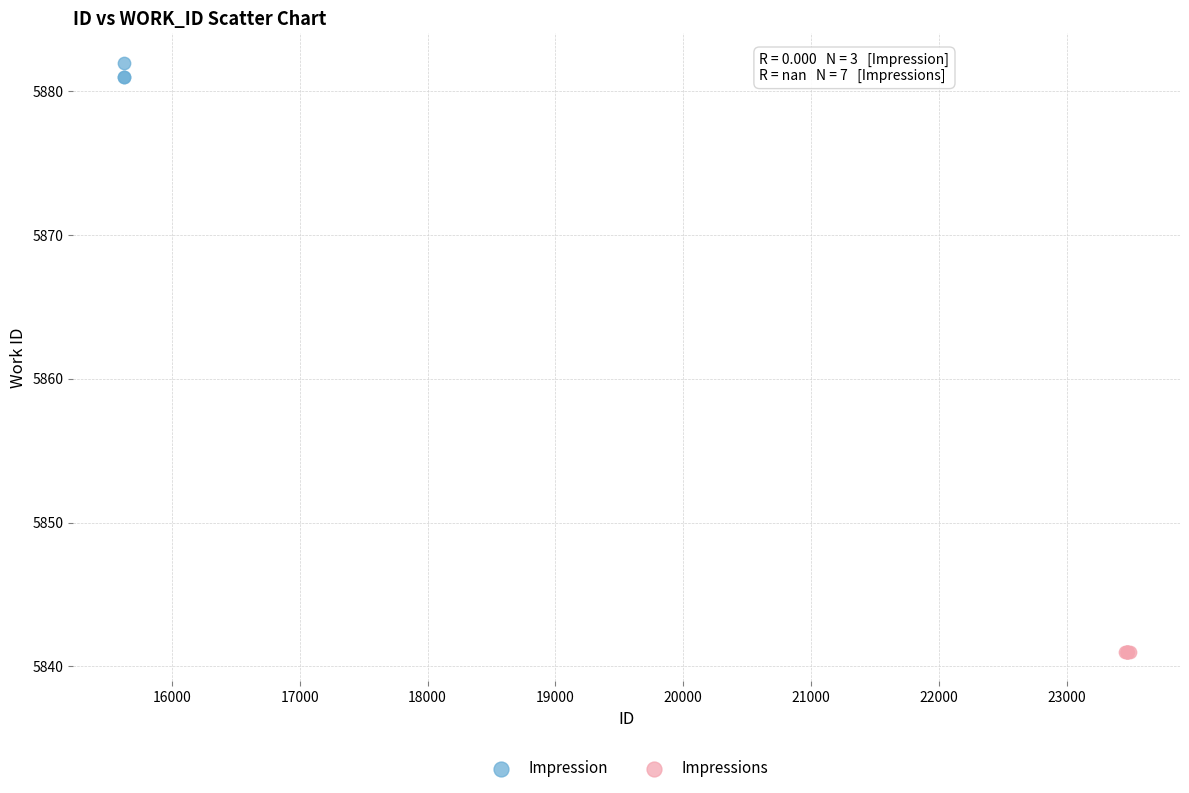

Which series reaches the minimum Y coordinate?

Impressions